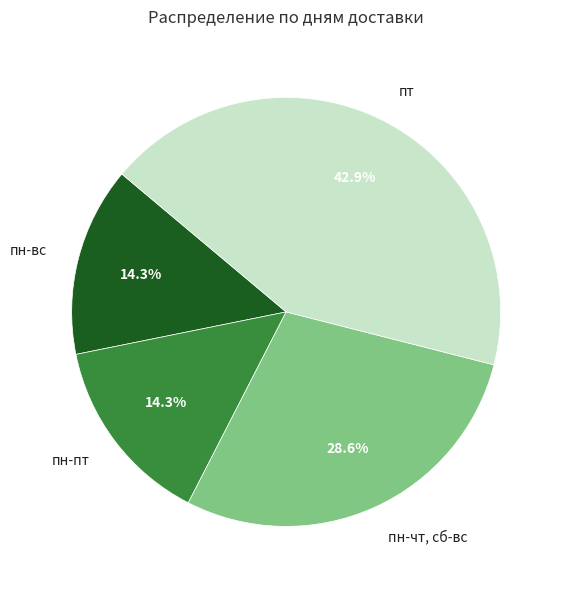

What percentage is the пн-чт, сб-вс slice, to the nearest percent?

29%